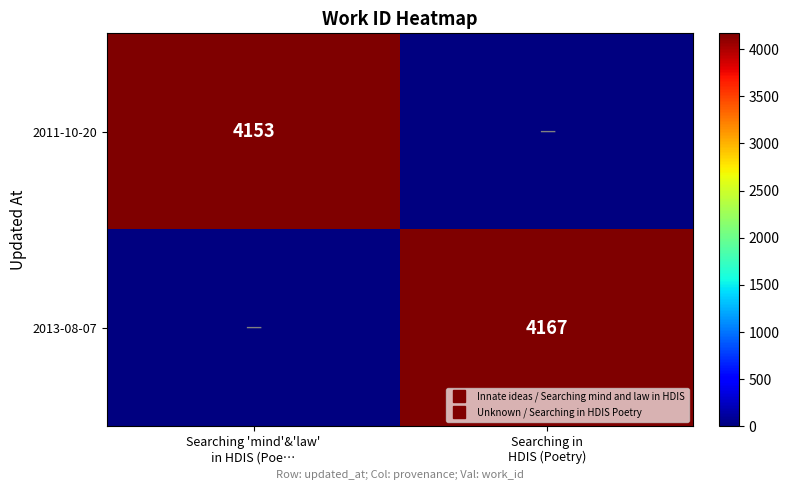

Rank the series by their average value, from lowest to highest.

2011-10-20, 2013-08-07